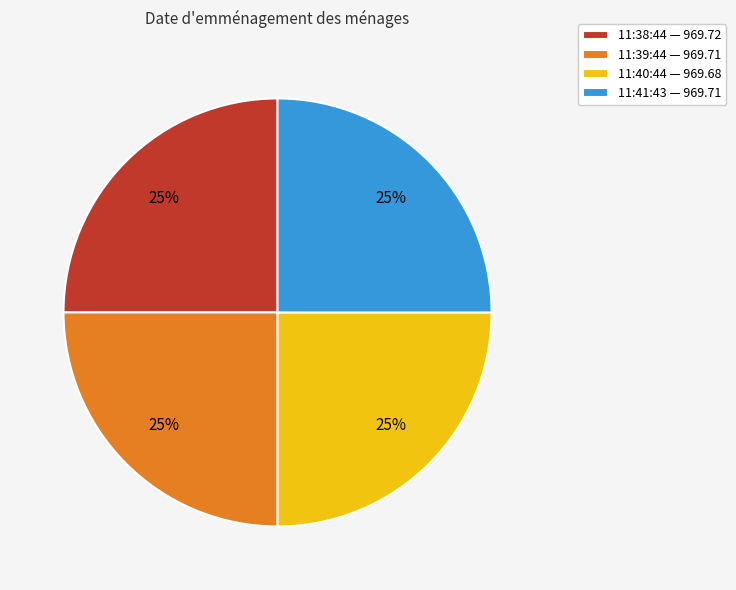

Does 11:39:44 — 969.71 represent more than half of the total?

No